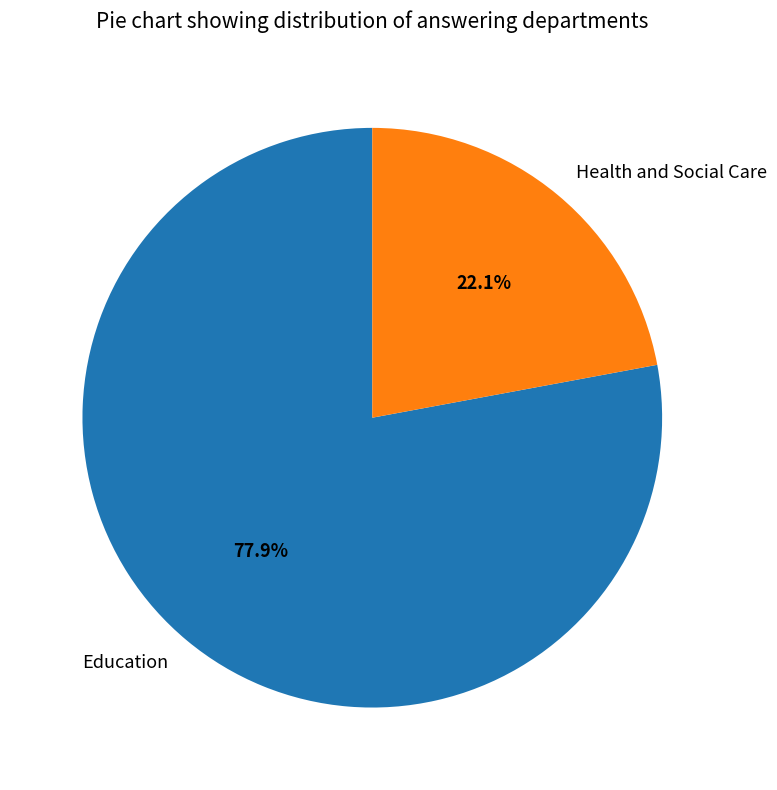

To the nearest percent, what portion does Education represent?

78%